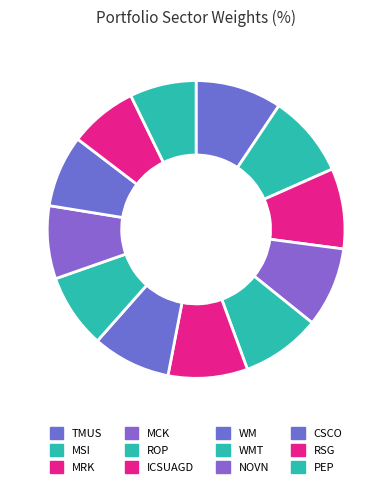

How many slices are in this pie chart?

12